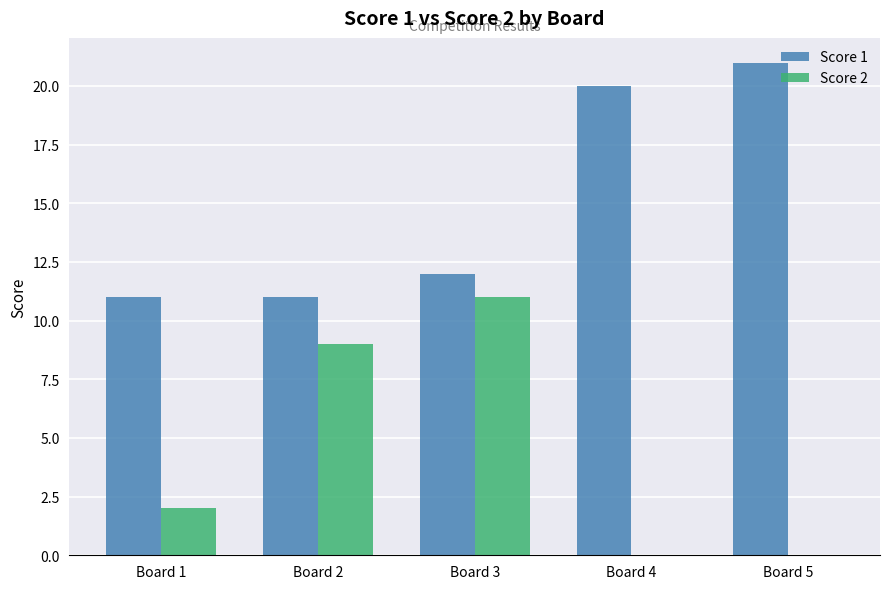

The Score 2 series shows -6 at Board 4. True or false?

False